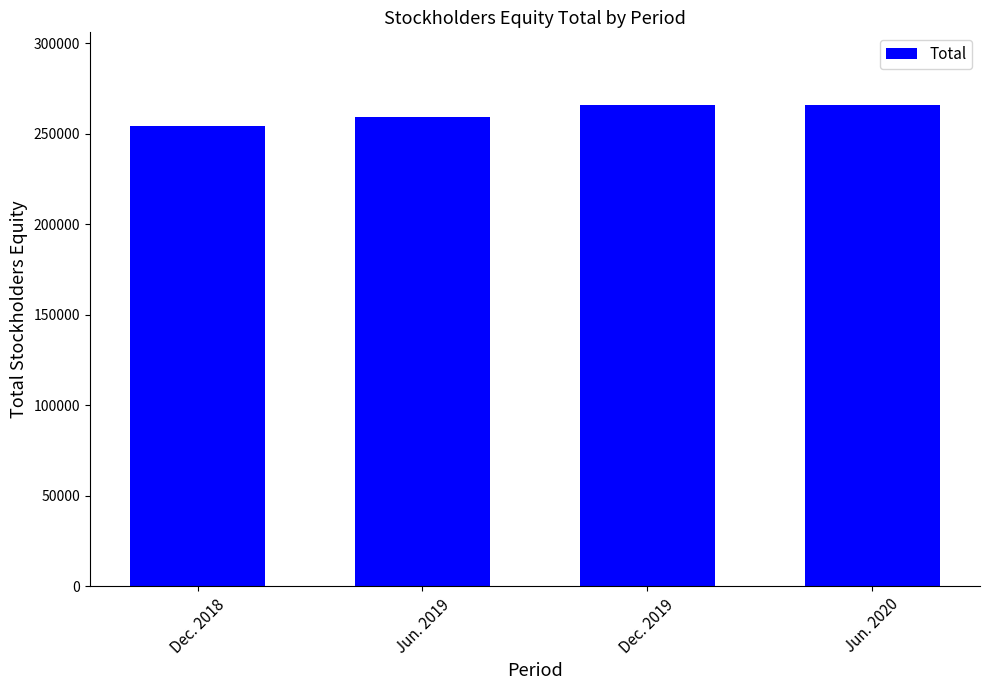

Where is the data nearest to the value 260135?

Jun. 2019